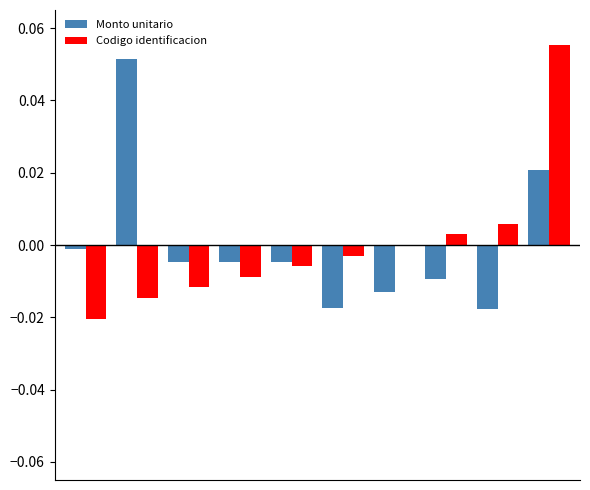

How many groups of bars are there?

10